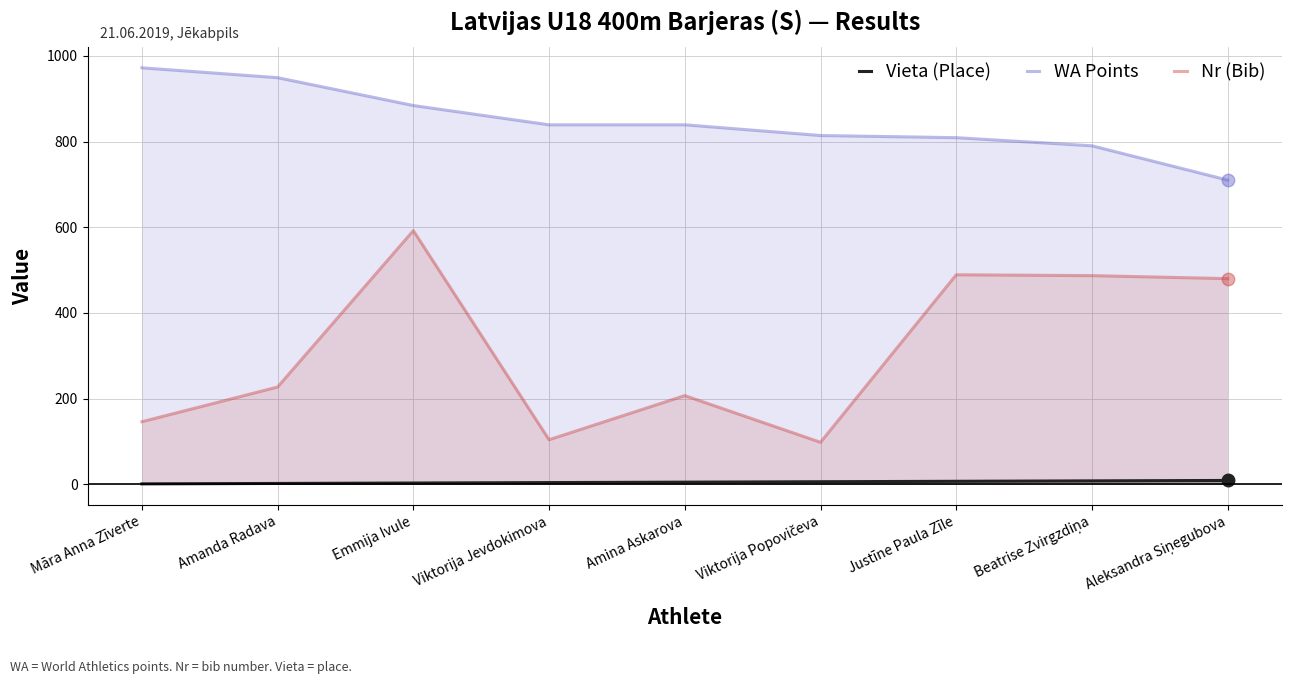

What is the total value across all series at Beatrise Zvirgzdiņa?

1285